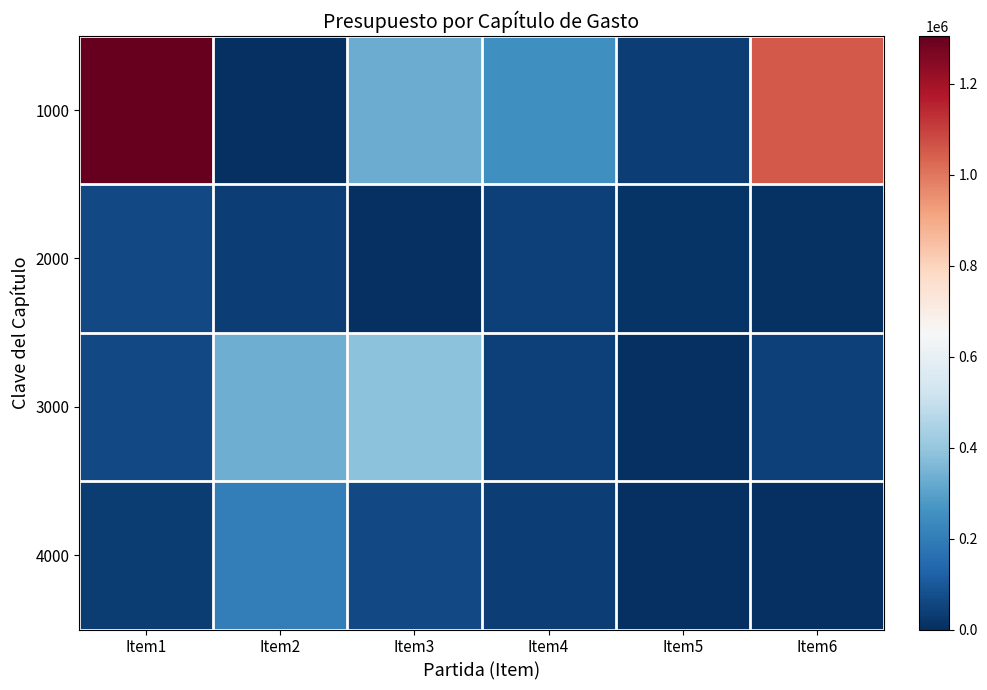

Rank the series at Item2 from lowest to highest value.

1000, 2000, 4000, 3000